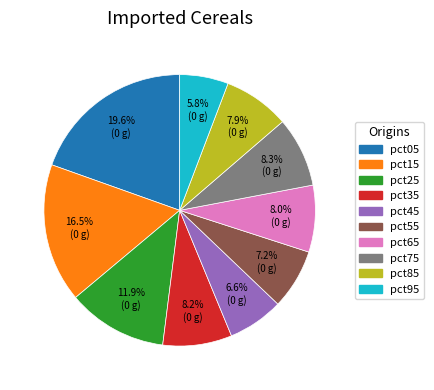

To the nearest percent, what is the combined percentage of pct15 and pct05?

36%